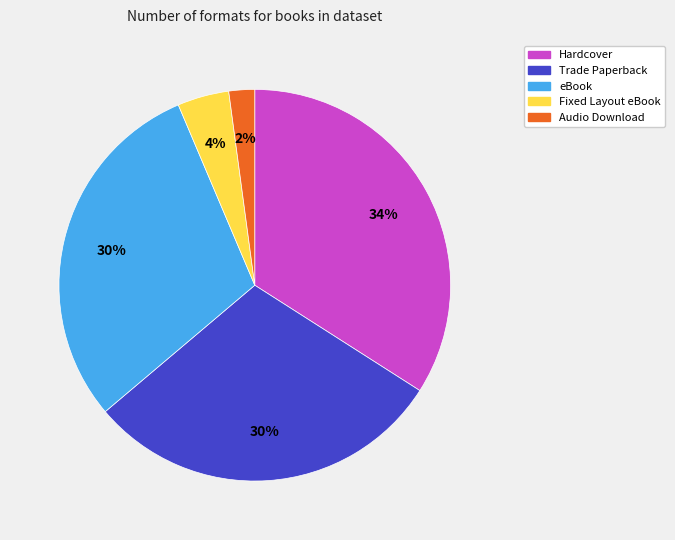

To the nearest percent, what percentage of the pie is Fixed Layout eBook?

4%